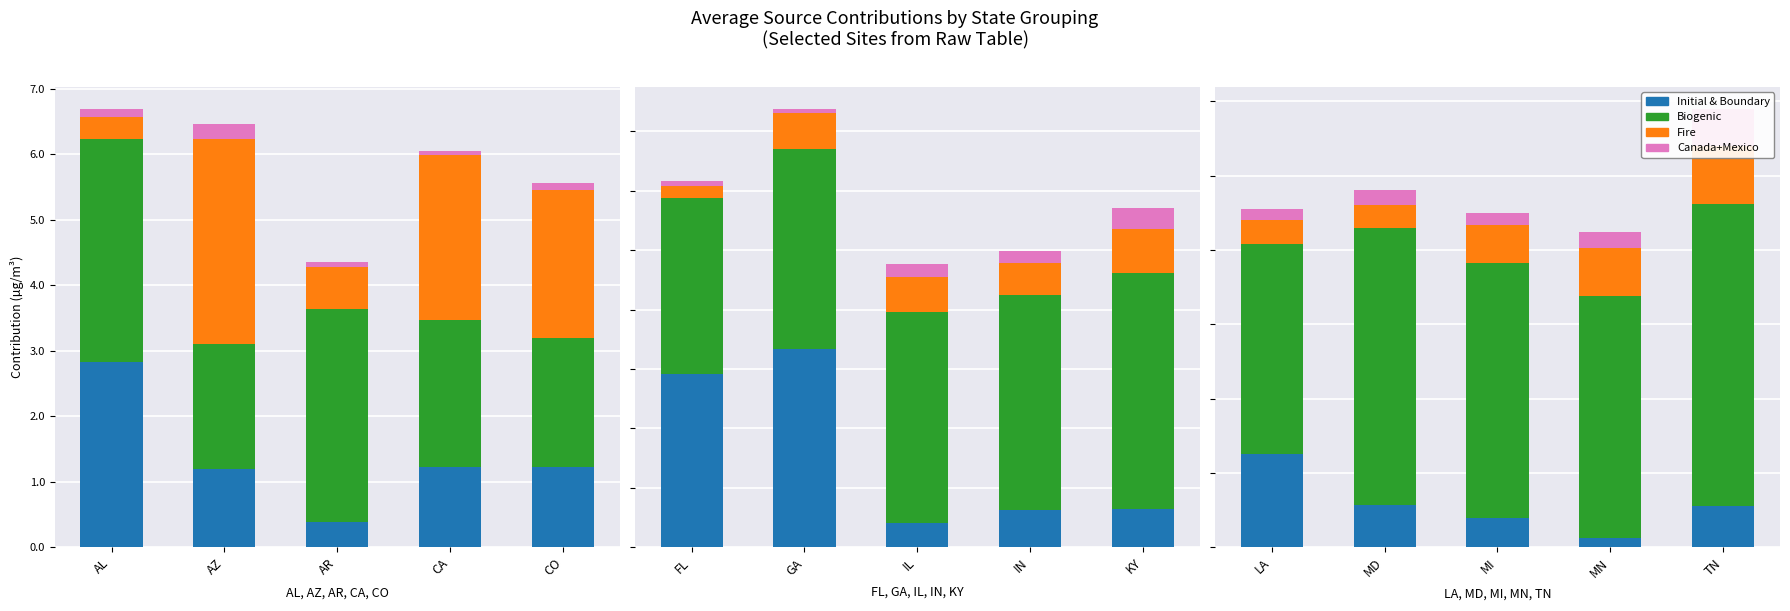

List the series in order of their peak value, lowest first.

Canada+Mexico, Fire, Initial & Boundary, Biogenic